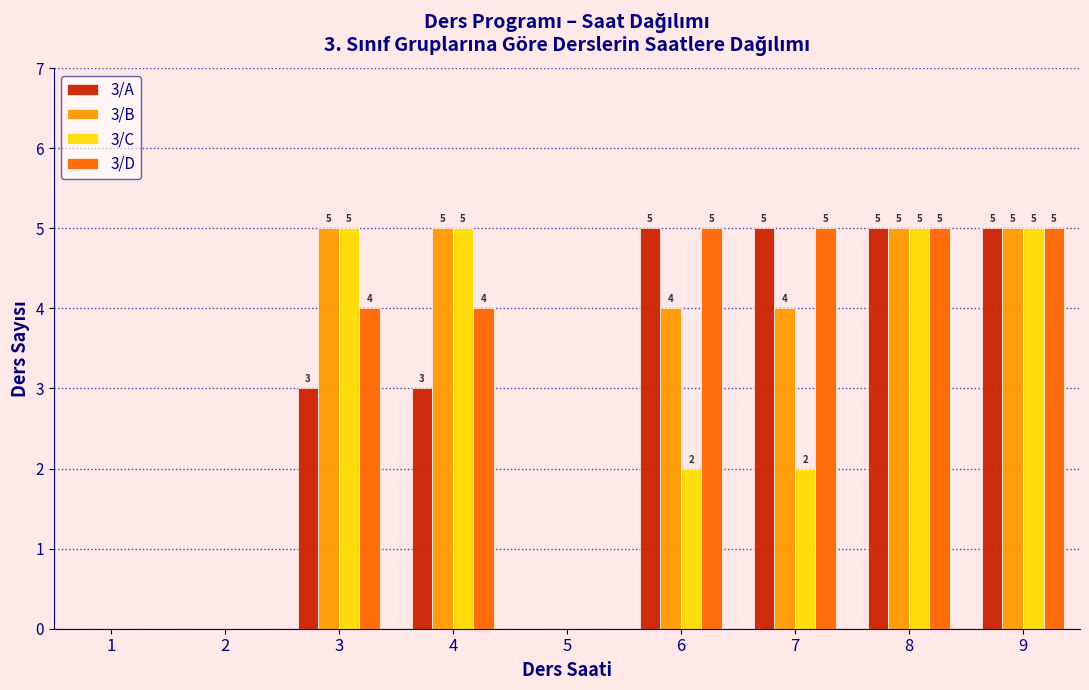

Reading right to left, extract all data points from this chart.

3/A: 9=5	8=5	7=5	6=5	5=0	4=3	3=3	2=0	1=0
3/B: 9=5	8=5	7=4	6=4	5=0	4=5	3=5	2=0	1=0
3/C: 9=5	8=5	7=2	6=2	5=0	4=5	3=5	2=0	1=0
3/D: 9=5	8=5	7=5	6=5	5=0	4=4	3=4	2=0	1=0